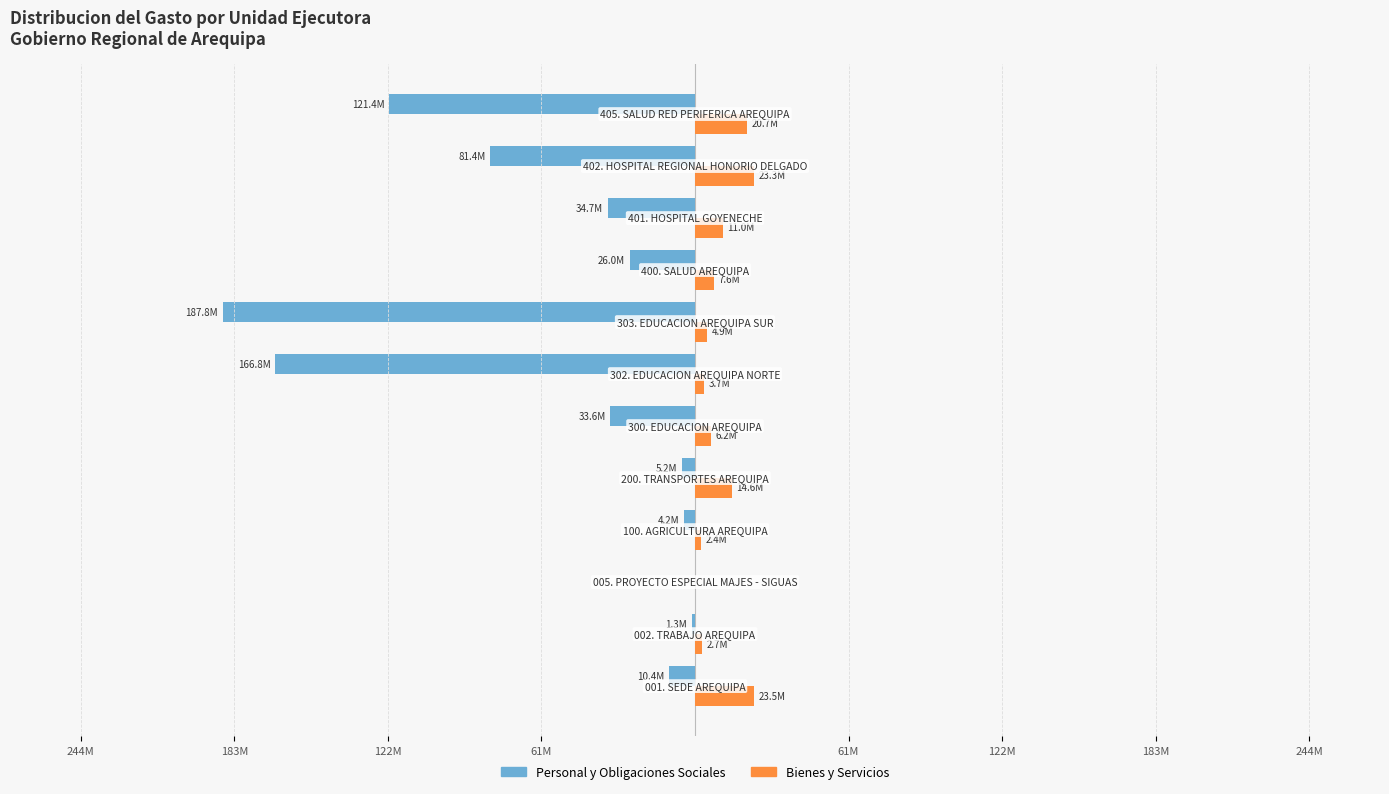

How many series are shown in this chart?

2